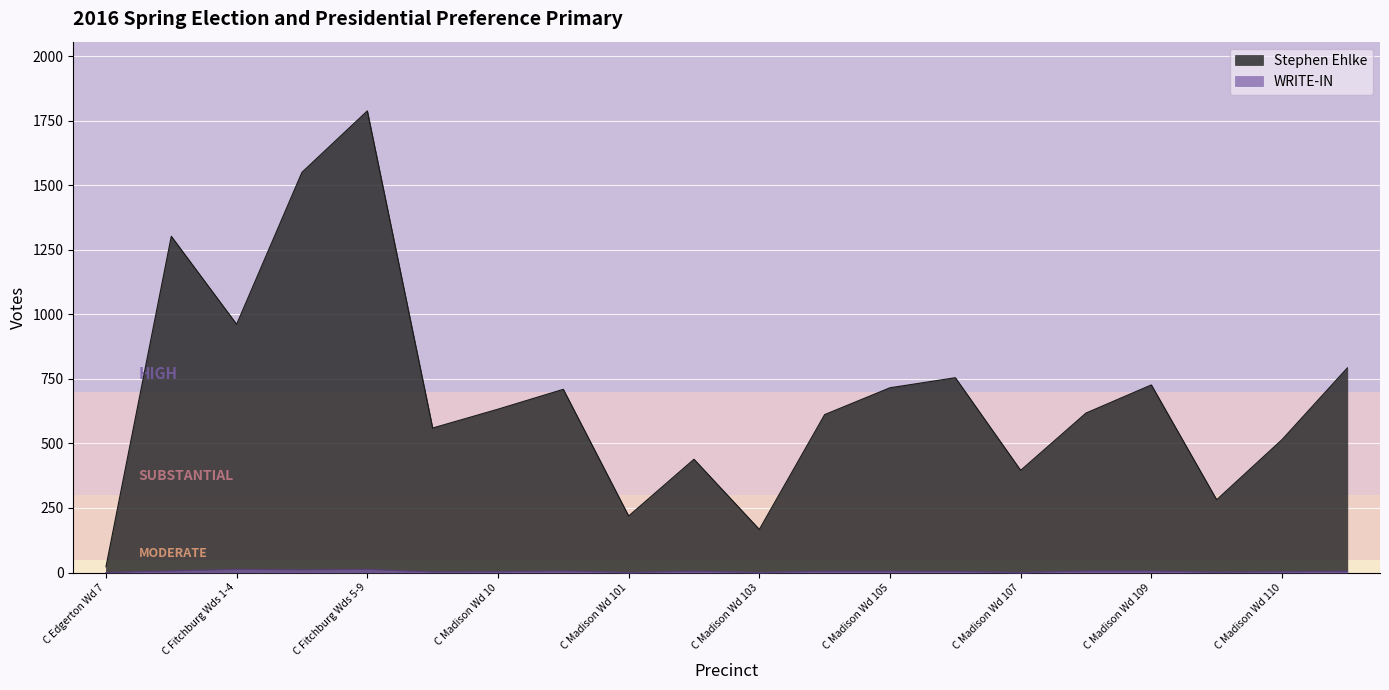

Rank the series by their average value, from highest to lowest.

Stephen Ehlke, WRITE-IN